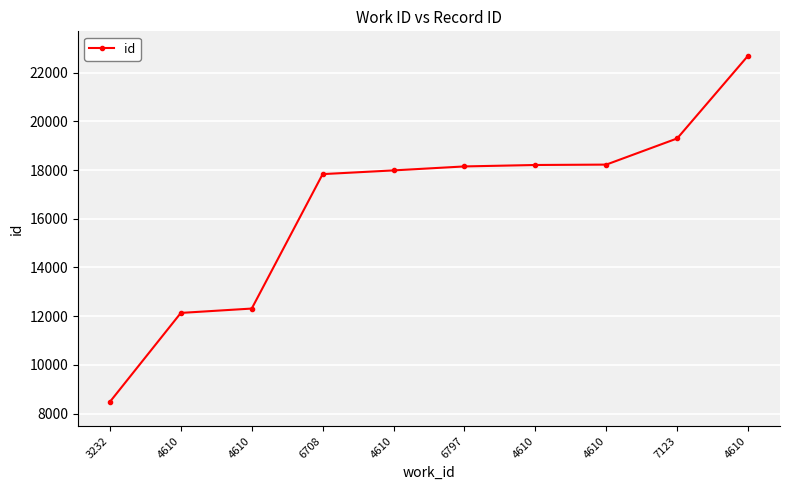

Which category has the highest value across all series?

4610